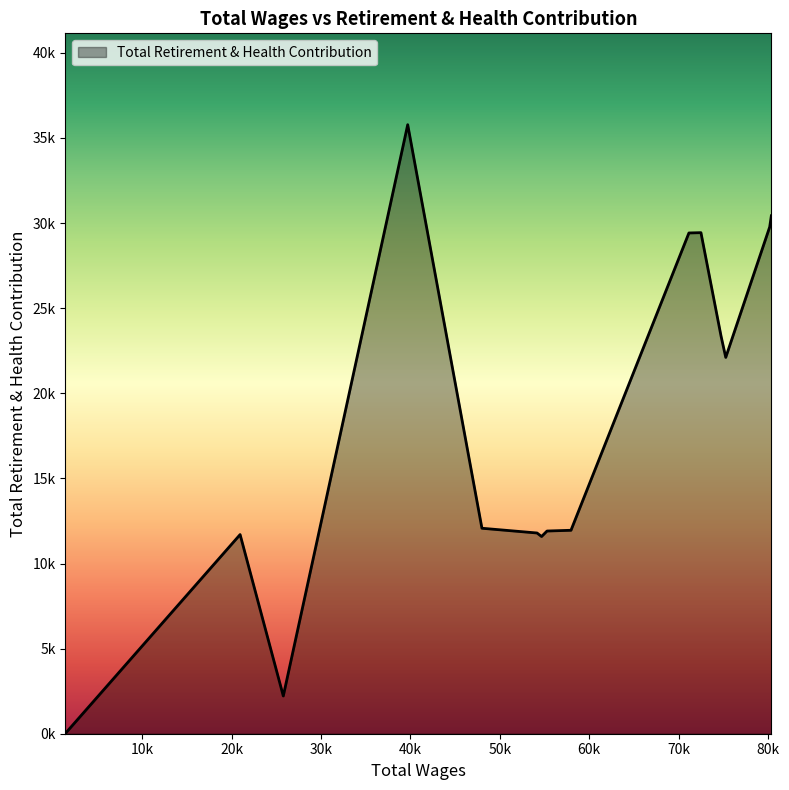

Reading left to right, list all the values displayed in this chart.

80369.0=30428	80186.0=29772	75270.0=22108	74743.0=23364	72497.0=29436	71152.0=29418	57963.0=11952	55283.0=11908	54671.0=11585	54168.0=11792	48005.0=12071	39705.0=35779	25791.0=2217	20961.0=11700	1425.0=19